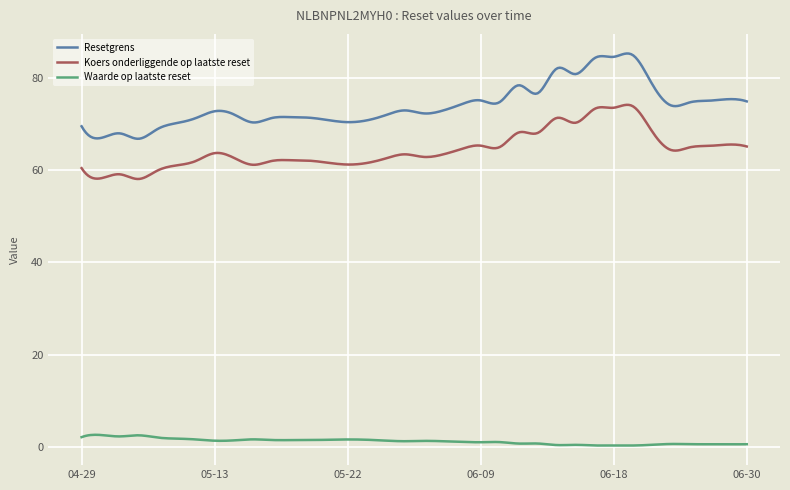

Which series has the largest total across all categories?

Resetgrens